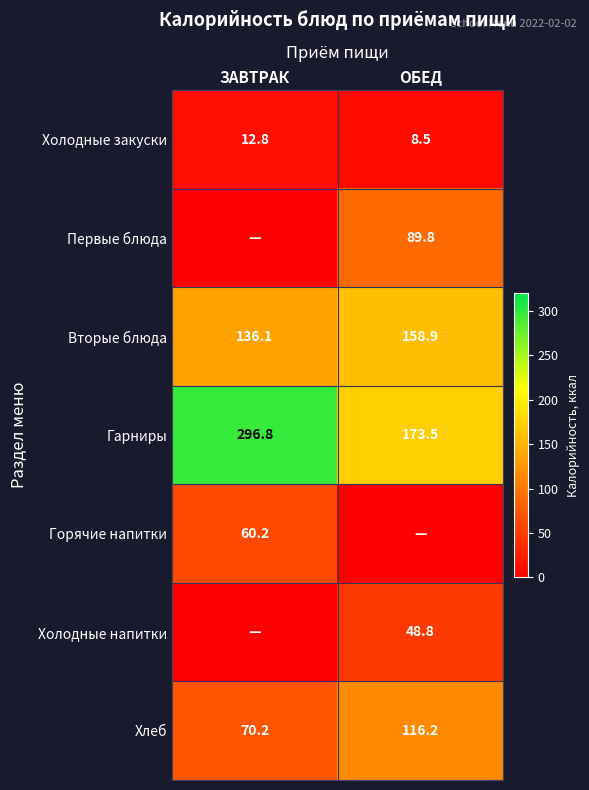

The value of Горячие напитки at ЗАВТРАК is 41.3. True or false?

False